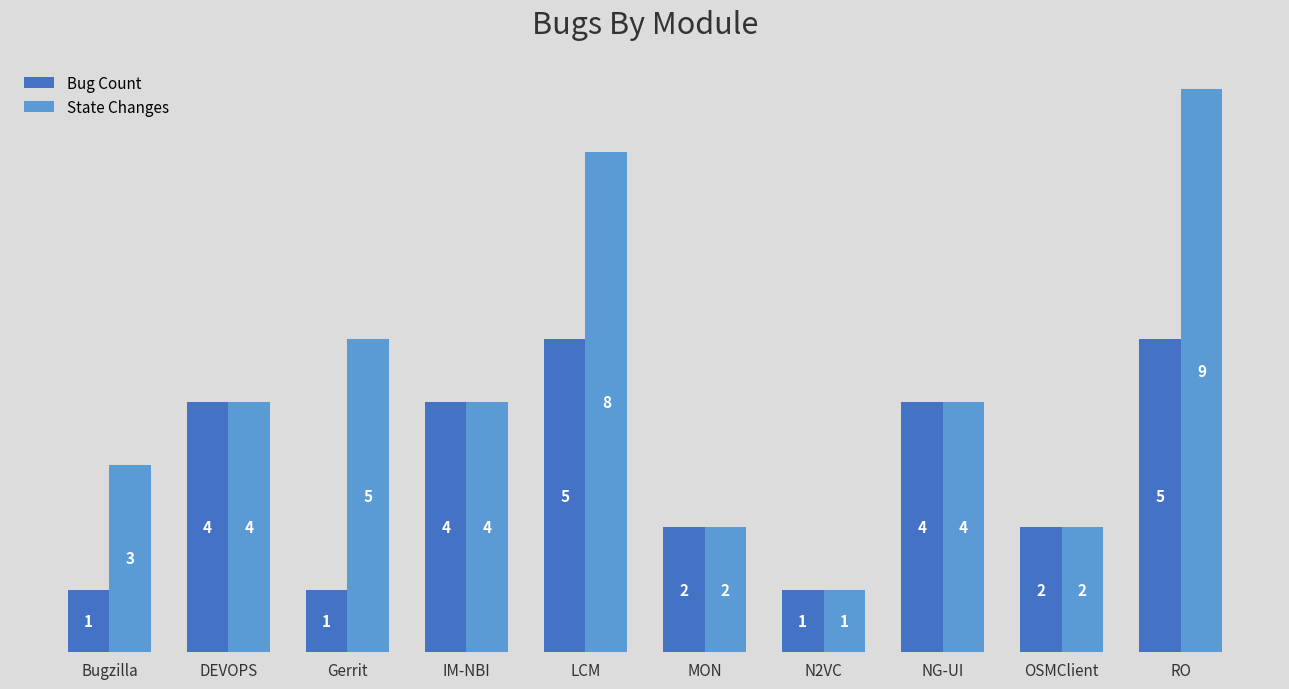

Is it true that Bug Count equals 9 at RO?

False